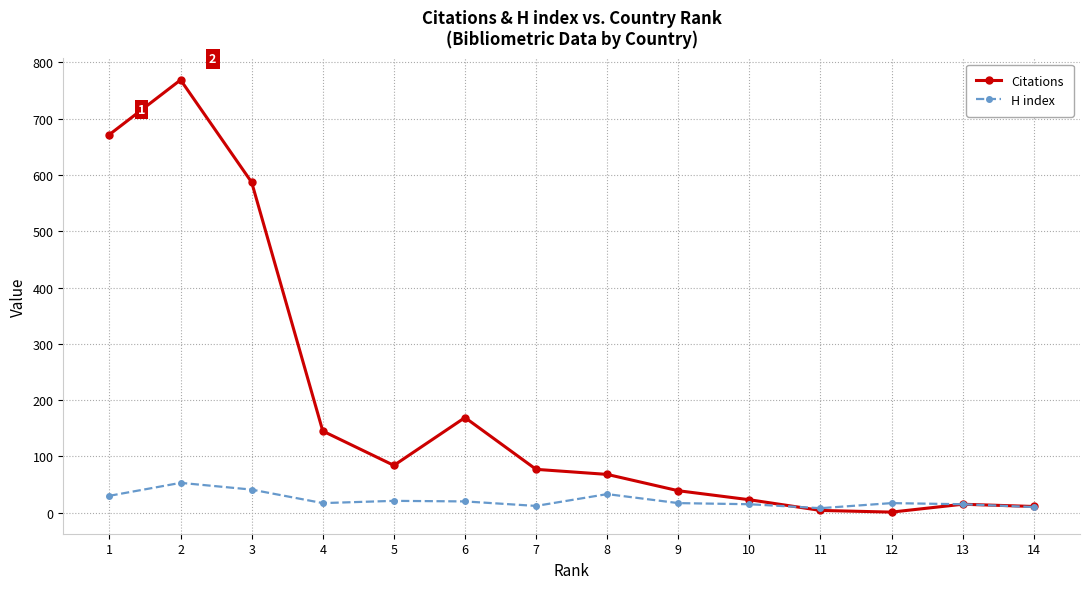

What is the difference between the H index values at 2 and 10?

38